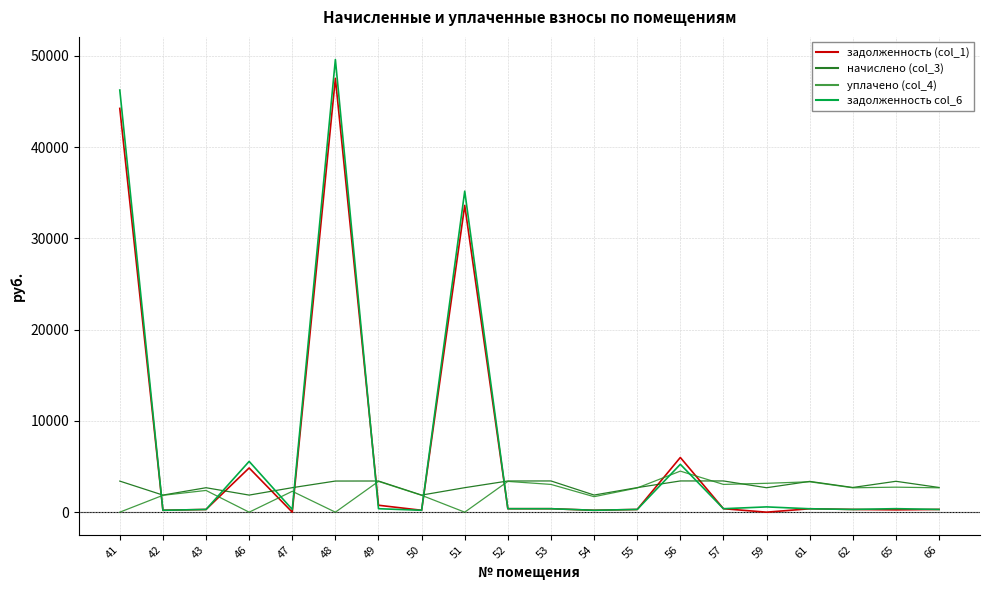

At how many categories does at least one series exceed 45658?

2